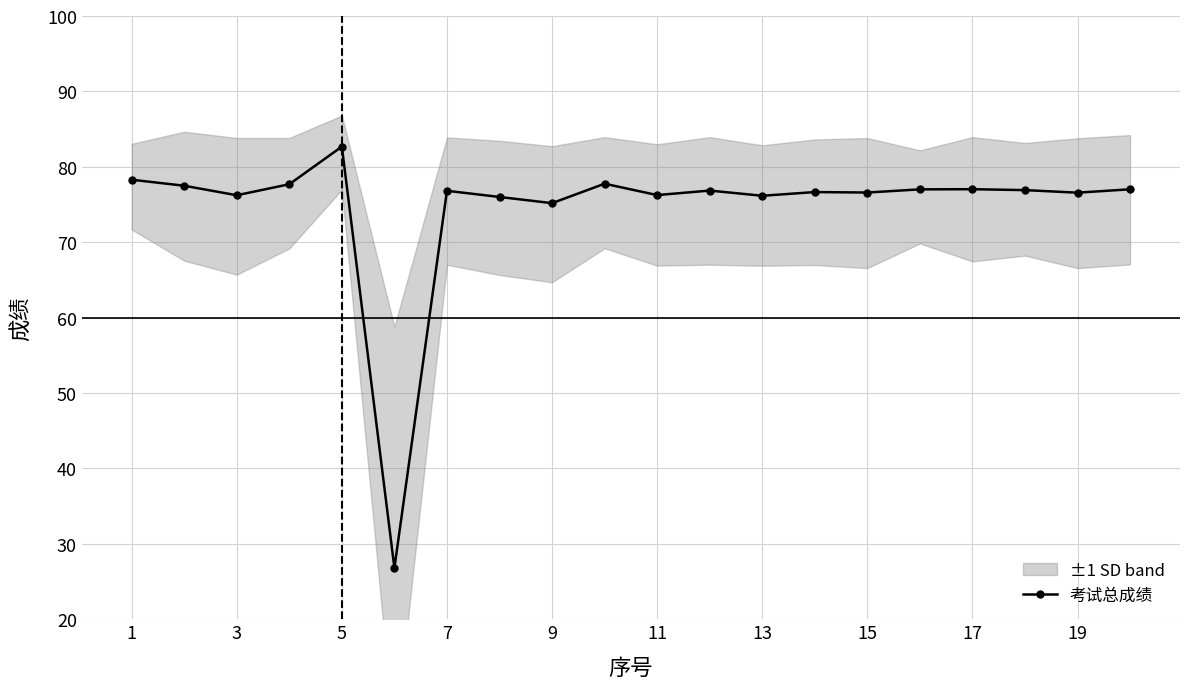

How many points are higher than both their immediate neighbors (excluding endpoints)?

6